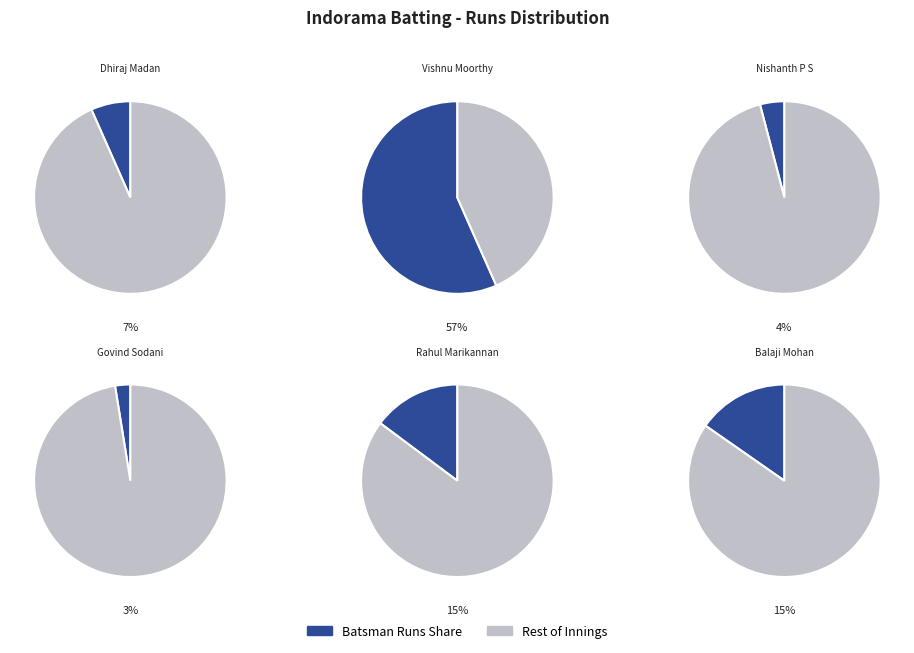

Is it true that Balaji Mohan is 1% of the pie?

False